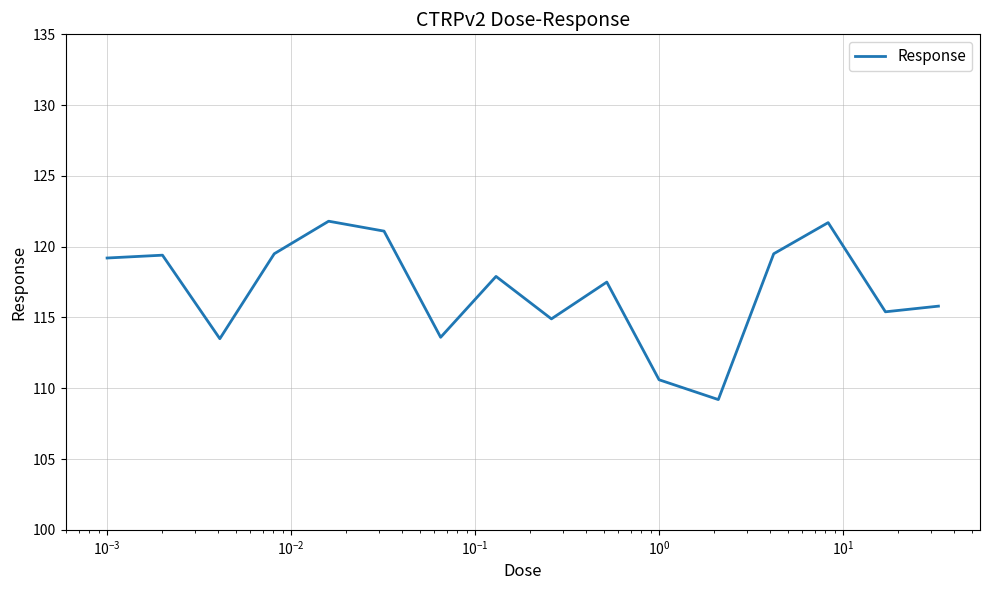

What is the greatest value displayed?

121.8